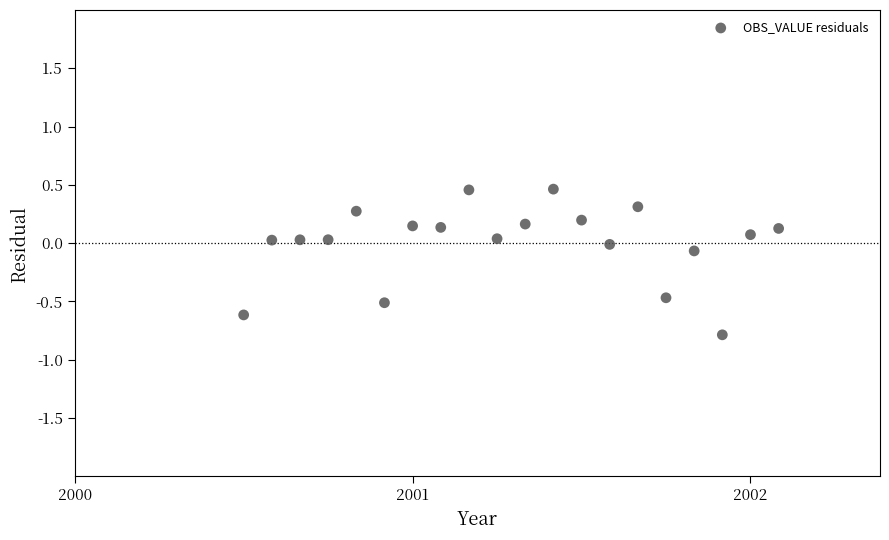

What is the range of X values (max minus min)?

1.6